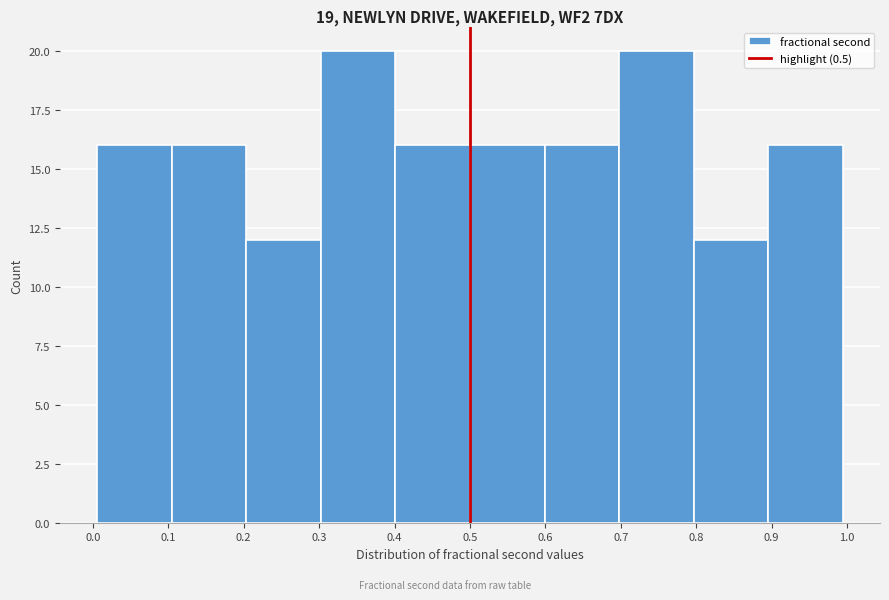

Reading left to right, list every bar in this chart as the range it spans on the x-axis followed by its height. Neither the bar edges nor the heights are printed on the chart, so give them approximately, as read against the axes.

0.01 to 0.10: 16
0.10 to 0.20: 16
0.20 to 0.30: 12
0.30 to 0.40: 20
0.40 to 0.50: 16
0.50 to 0.60: 16
0.60 to 0.70: 16
0.70 to 0.80: 20
0.80 to 0.90: 12
0.90 to 0.99: 16